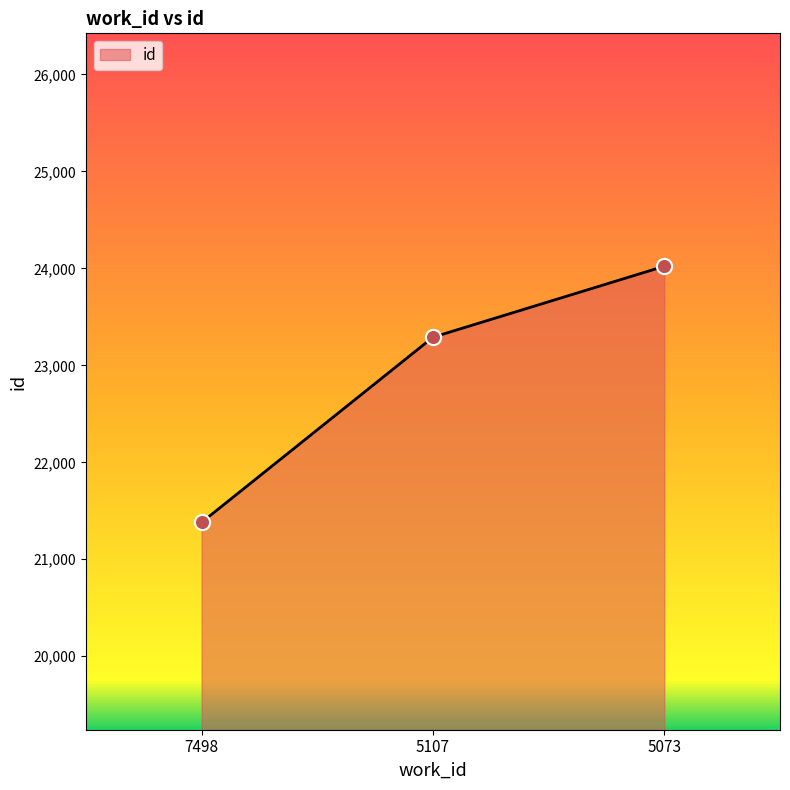

What is the change in value from 5107 to 5073?

+732